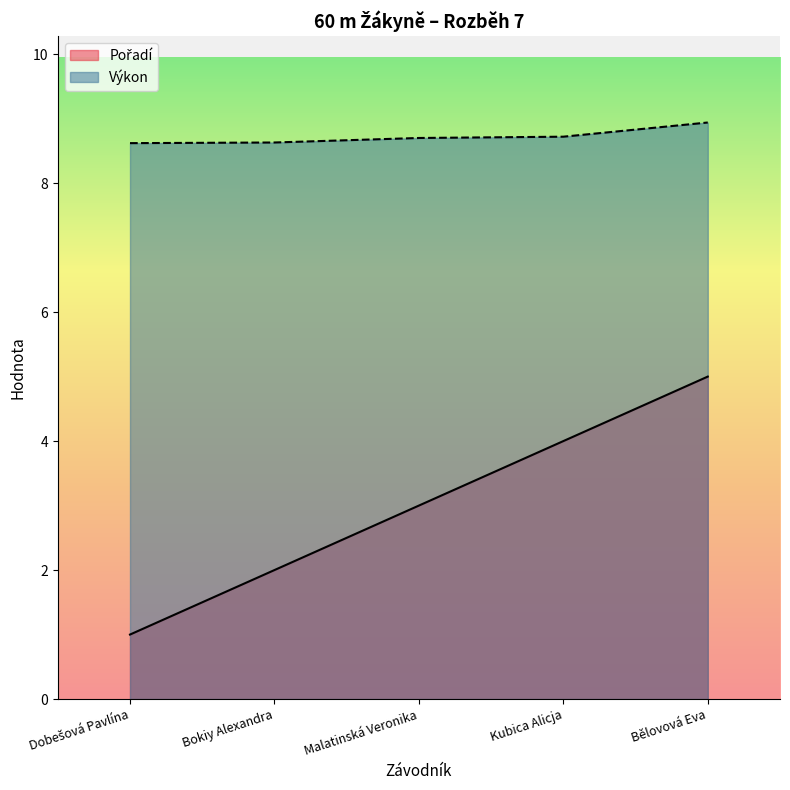

True or false: Výkon has a value of 8.7 at Malatinská Veronika.

True